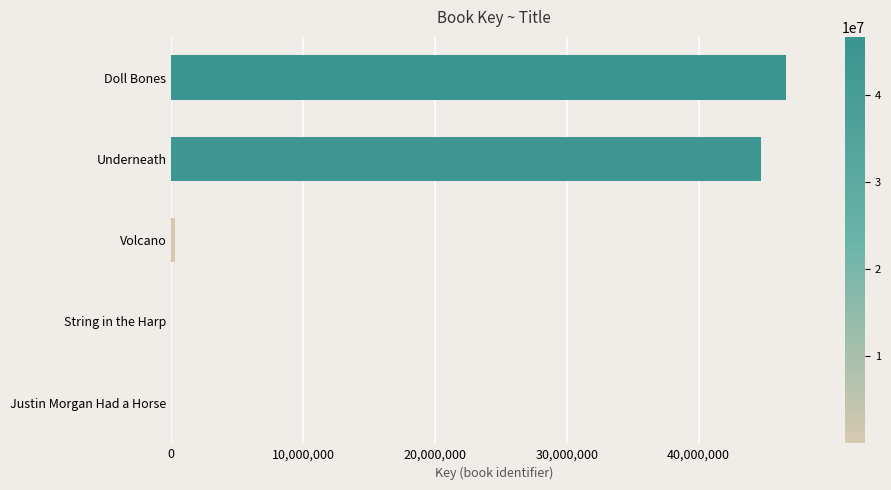

At which label is the value closest to 23325088?

Underneath